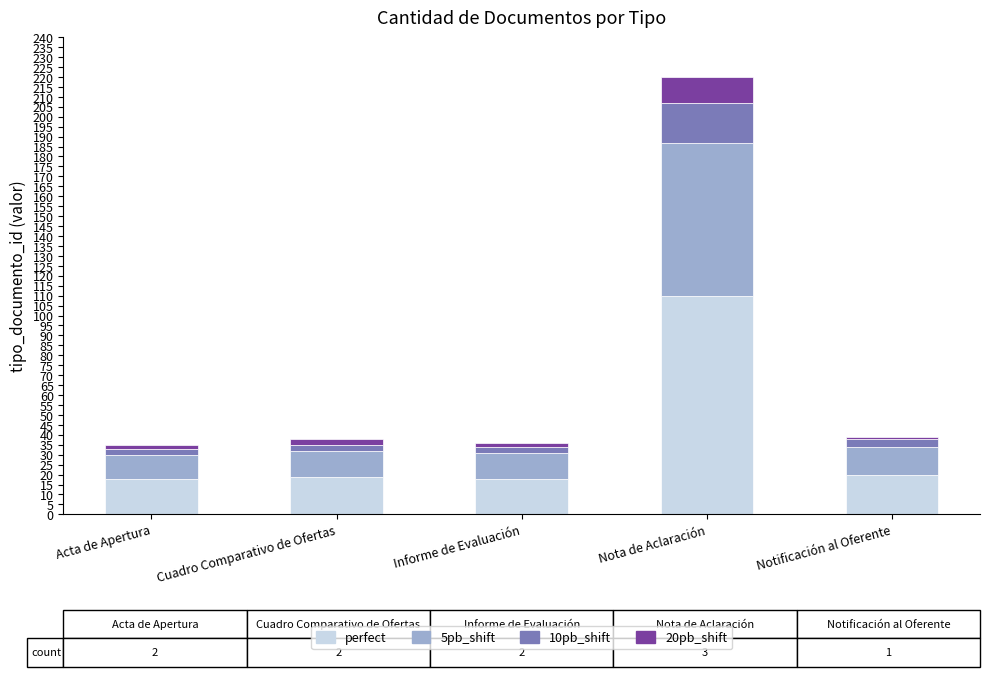

The value of perfect at Notificación al Oferente is 12. True or false?

False